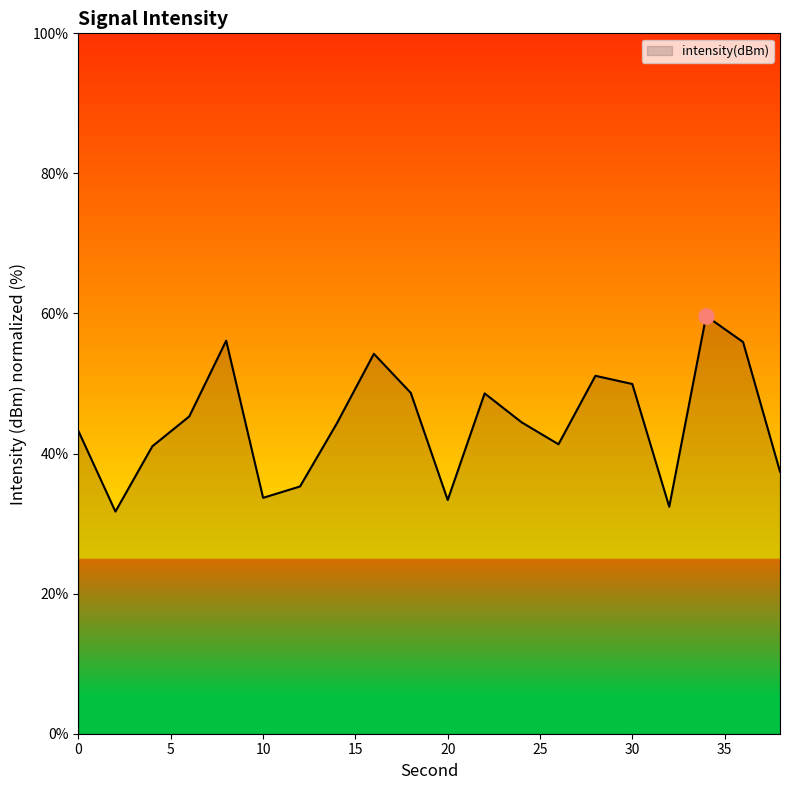

What is the difference between the maximum and minimum values?

27.9